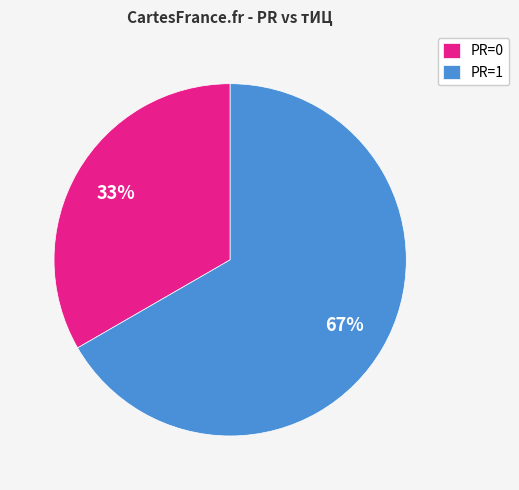

Is there a majority slice in this chart?

Yes